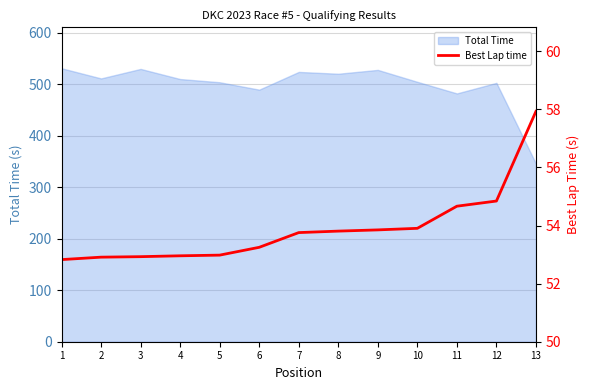

What is the minimum value for Total Time?

345.8